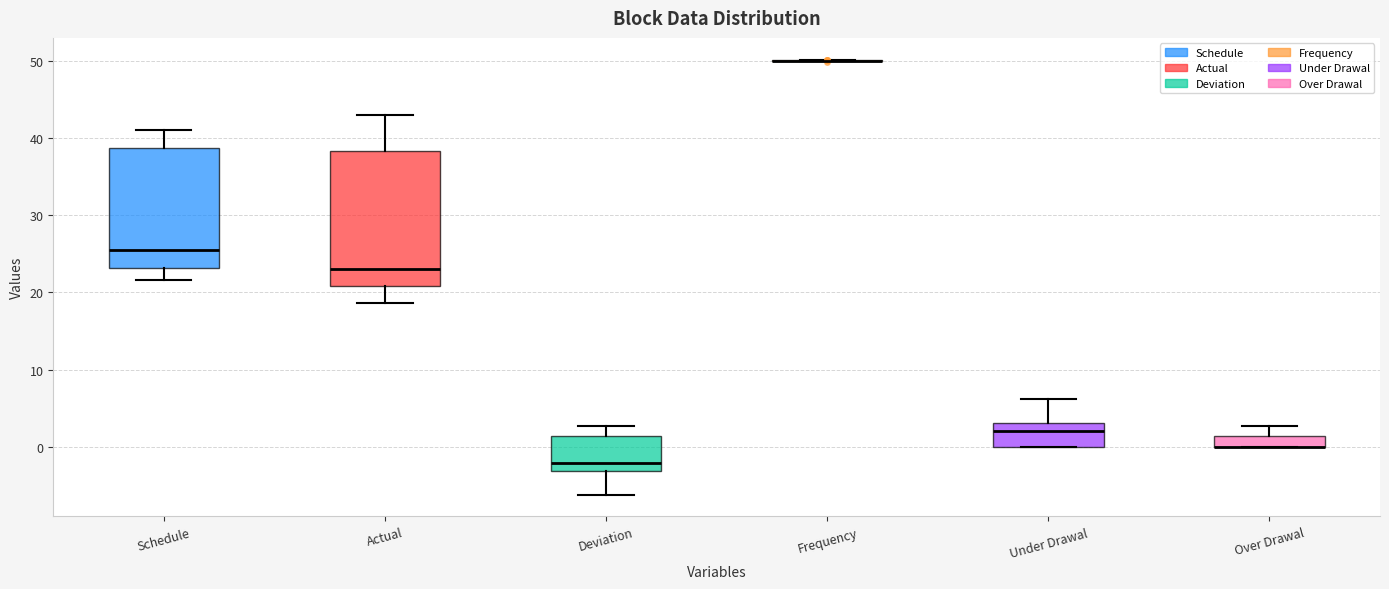

Where is the lower edge of the box for Under Drawal on the y-axis? The values are not printed on the chart, so give them approximately, as read against the axis.

0